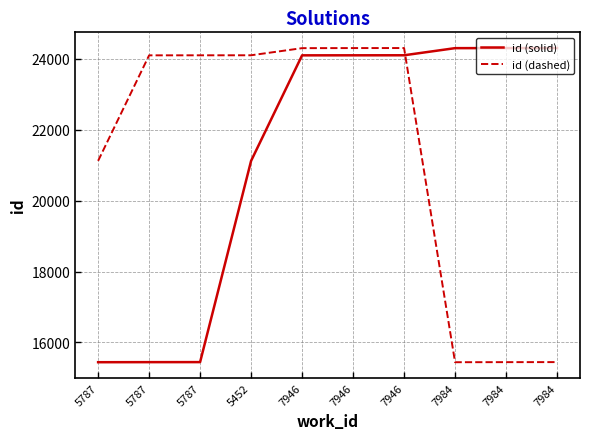

Where is the first local maximum for id (dashed)?

7946